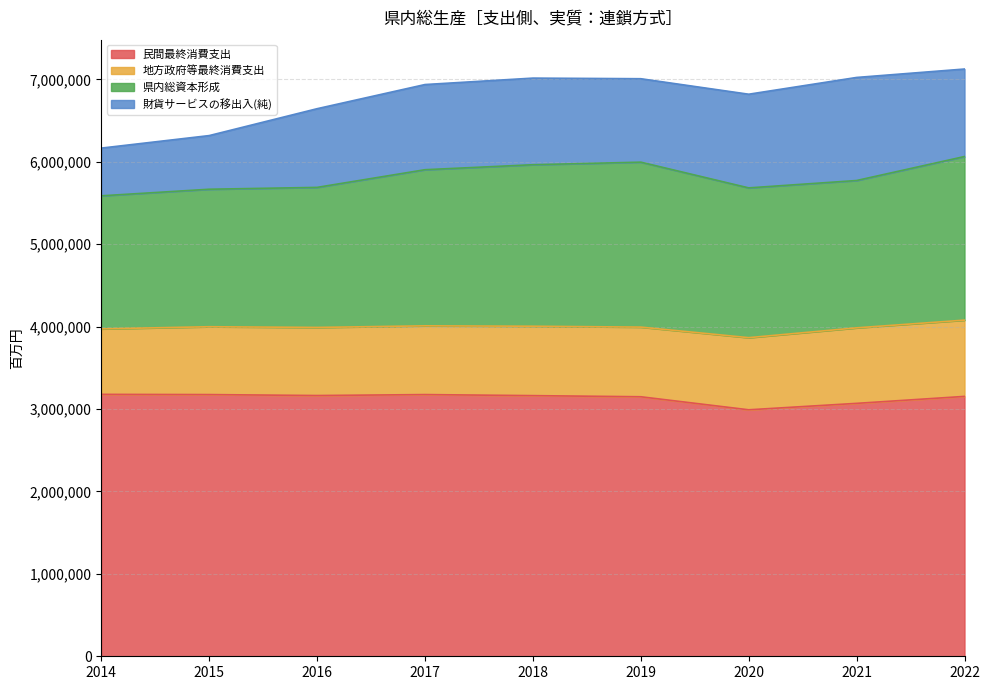

True or false: 財貨サービスの移出入(純) has more than 2 points higher than both neighbors.

False